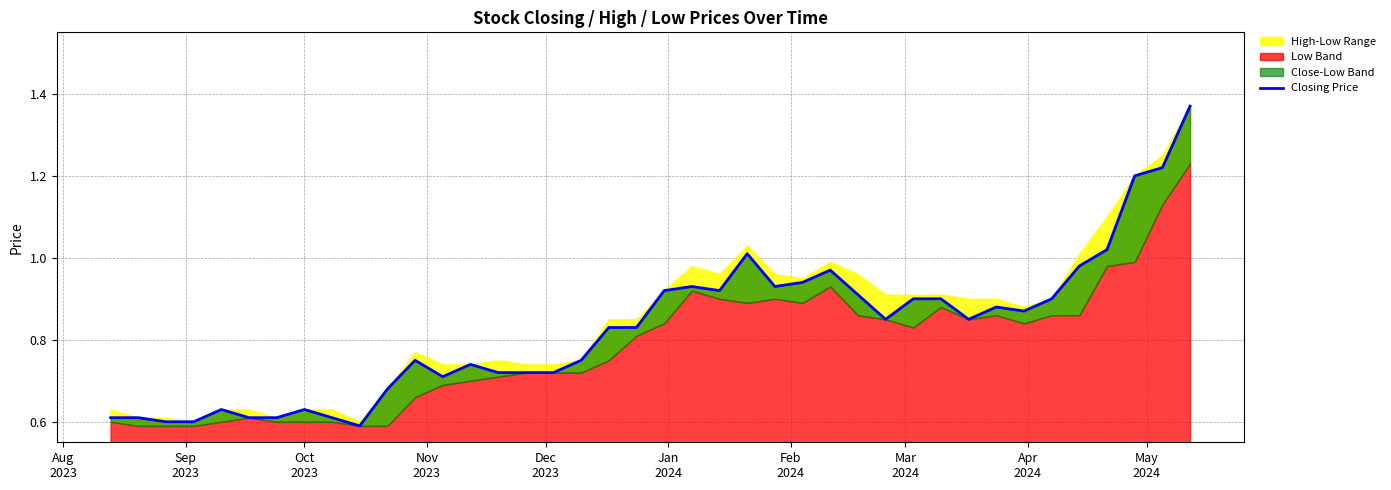

What is the difference between the maximum and minimum values?

0.8